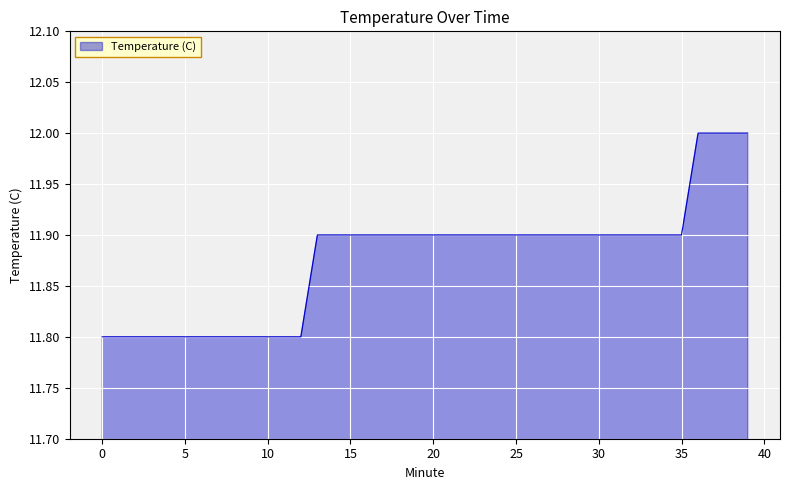

Reading right to left, what are all the values shown in this chart?

12.0	12.0	12.0	12.0	11.9	11.9	11.9	11.9	11.9	11.9	11.9	11.9	11.9	11.9	11.9	11.9	11.9	11.9	11.9	11.9	11.9	11.9	11.9	11.9	11.9	11.9	11.9	11.8	11.8	11.8	11.8	11.8	11.8	11.8	11.8	11.8	11.8	11.8	11.8	11.8